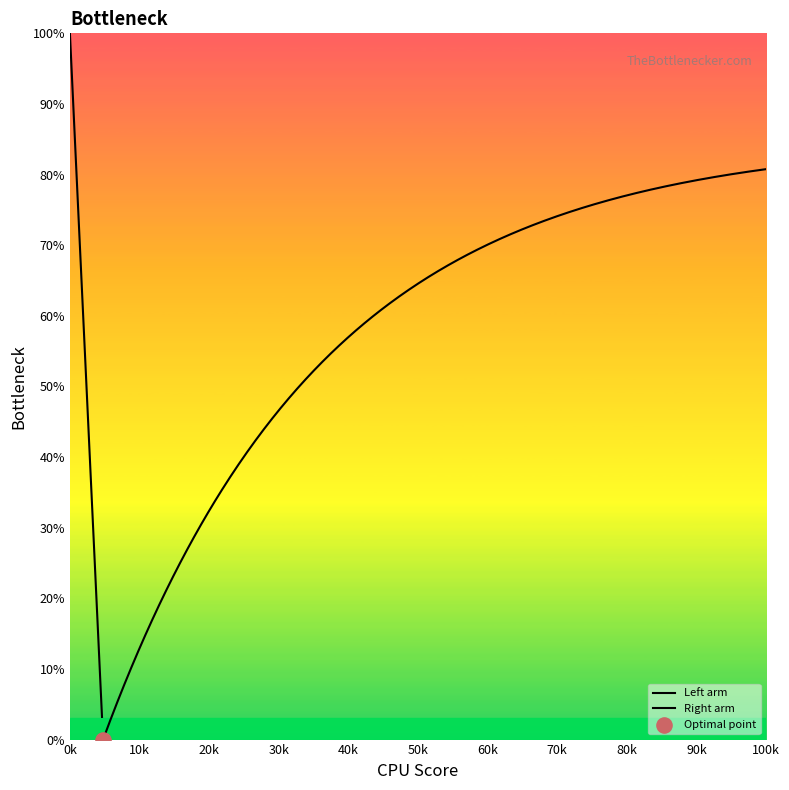

Between 7 and 18, which is larger?

18